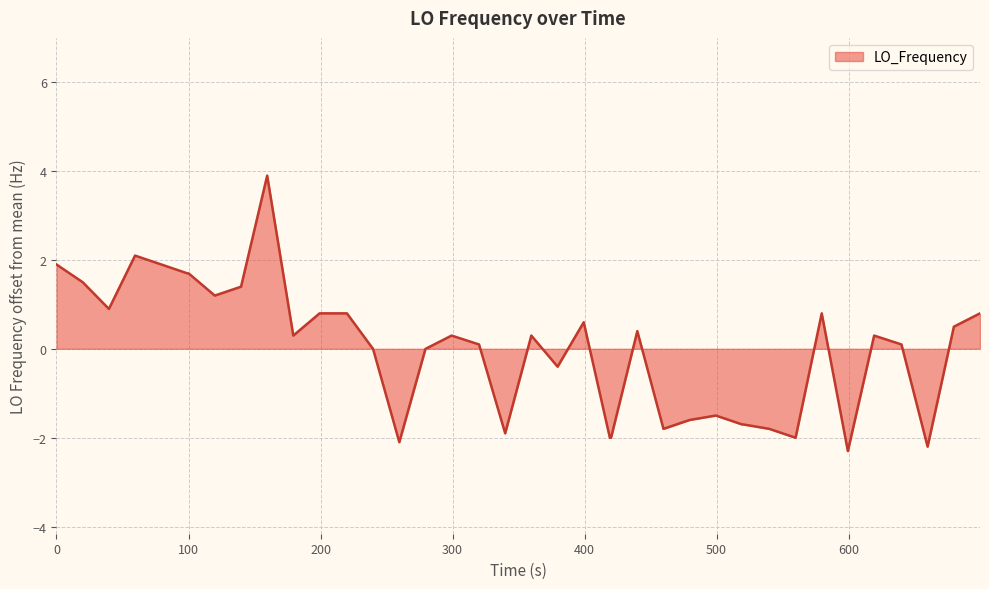

What is the greatest value displayed?

3.9